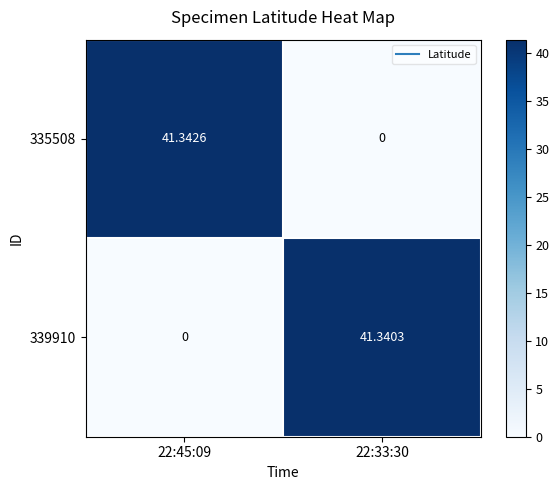

Is the value of 335508 at 22:45:09 greater than the value of 339910 at 22:33:30?

Yes